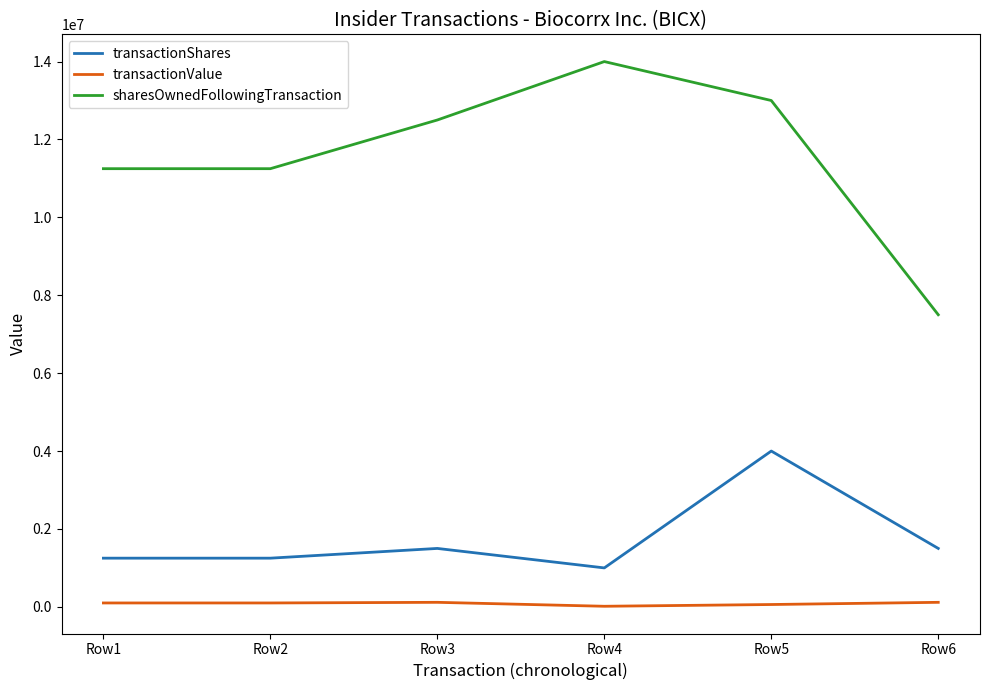

Which series has the widest spread of values?

sharesOwnedFollowingTransaction